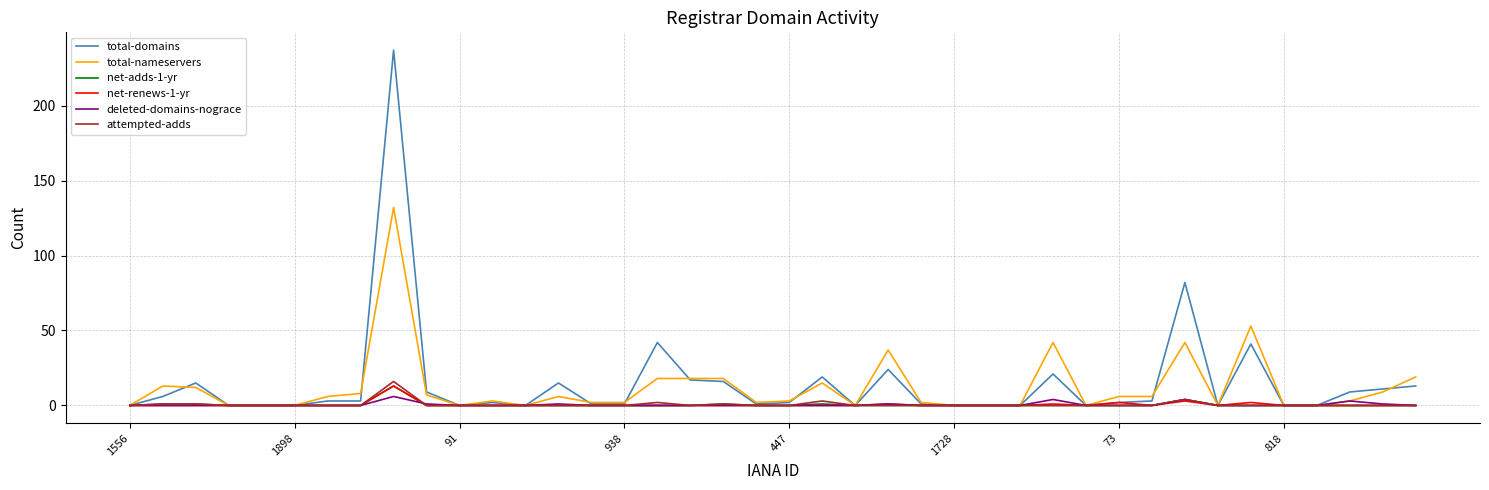

Which series has the largest range (max minus min)?

total-domains